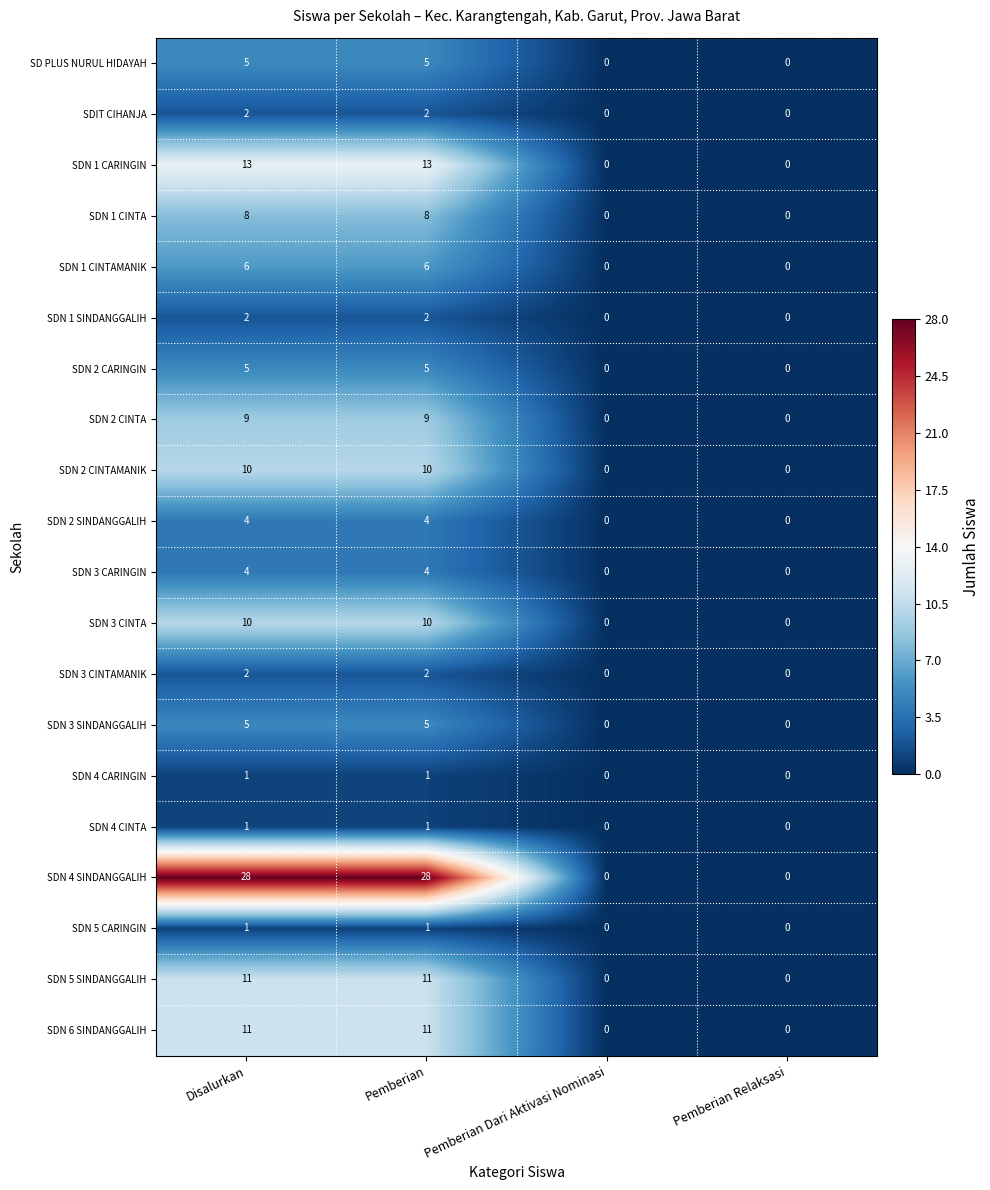

Which series has the largest total across all categories?

SDN 4 SINDANGGALIH